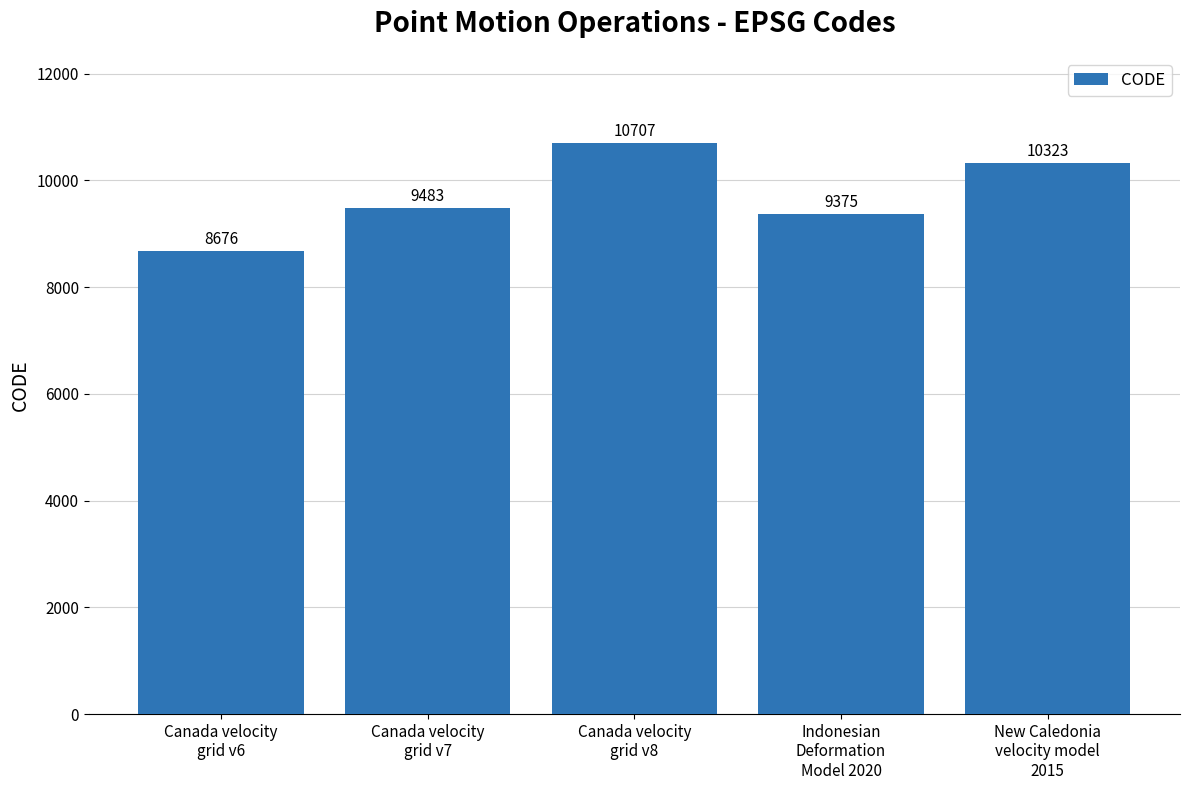

What is the smallest value displayed?

8676